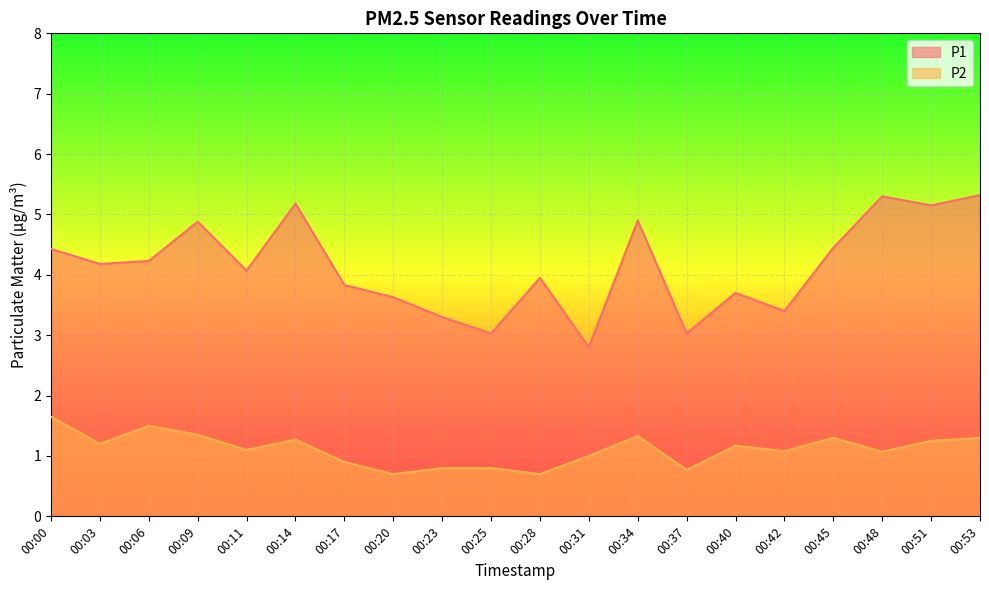

True or false: P1 and P2 cross at least once.

False